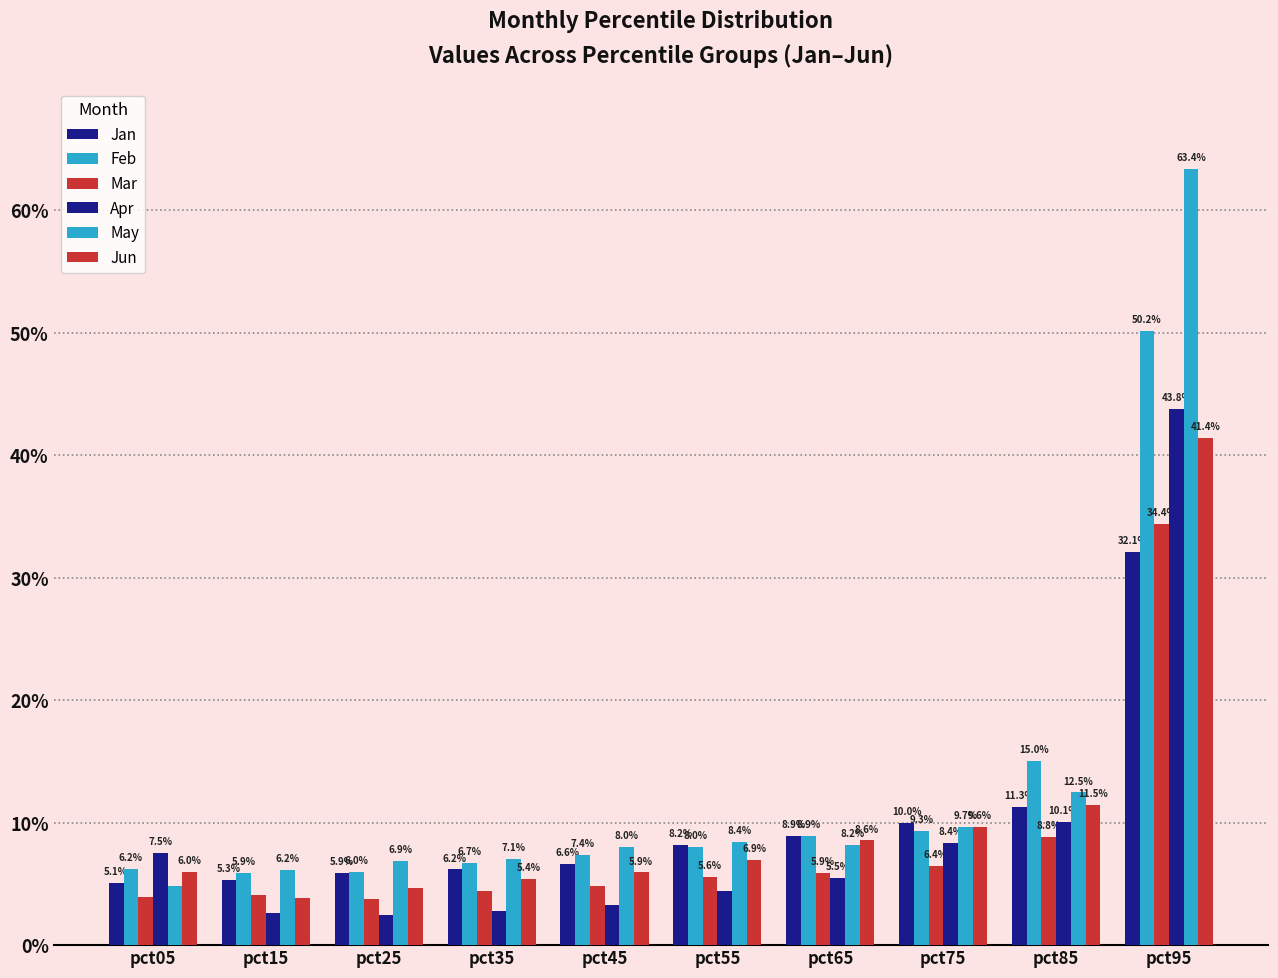

Which category has the lowest value across all series?

pct25